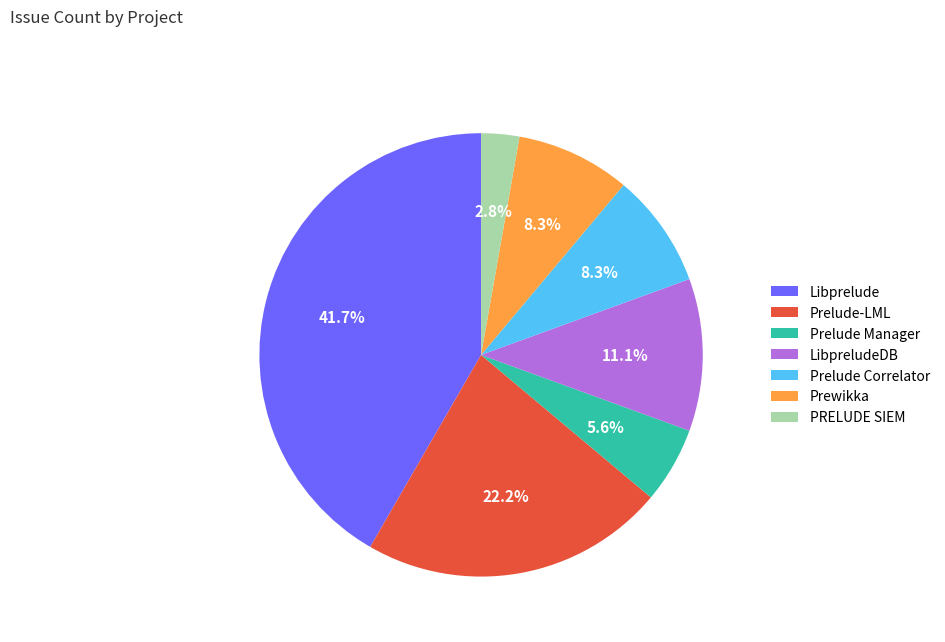

What percentage is the Prewikka slice, to the nearest percent?

8%